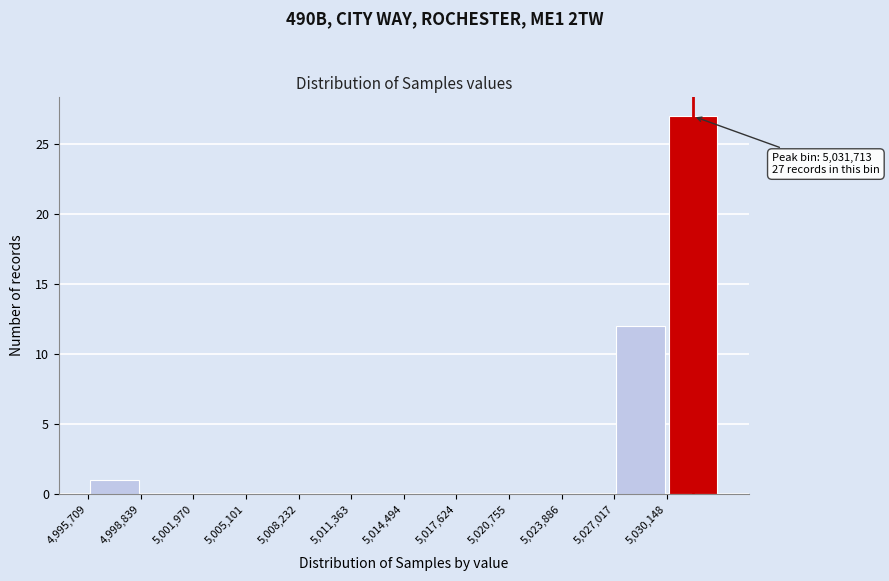

Over which range of the x-axis is the bar tallest?

5030000 to 5033500